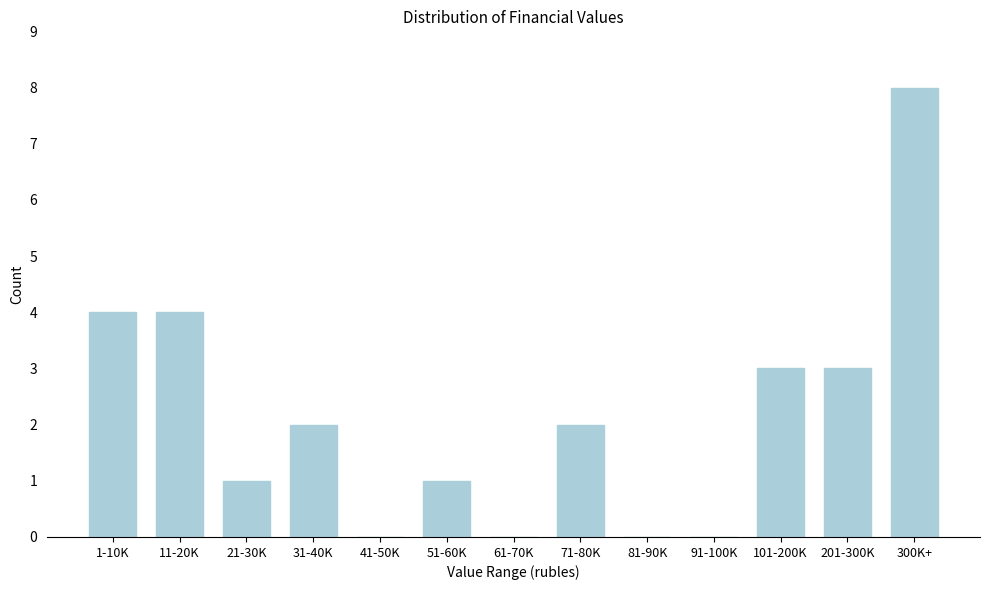

Reading left to right, extract all data points from this chart.

1-10K=4	11-20K=4	21-30K=1	31-40K=2	41-50K=0	51-60K=1	61-70K=0	71-80K=2	81-90K=0	91-100K=0	101-200K=3	201-300K=3	300K+=8